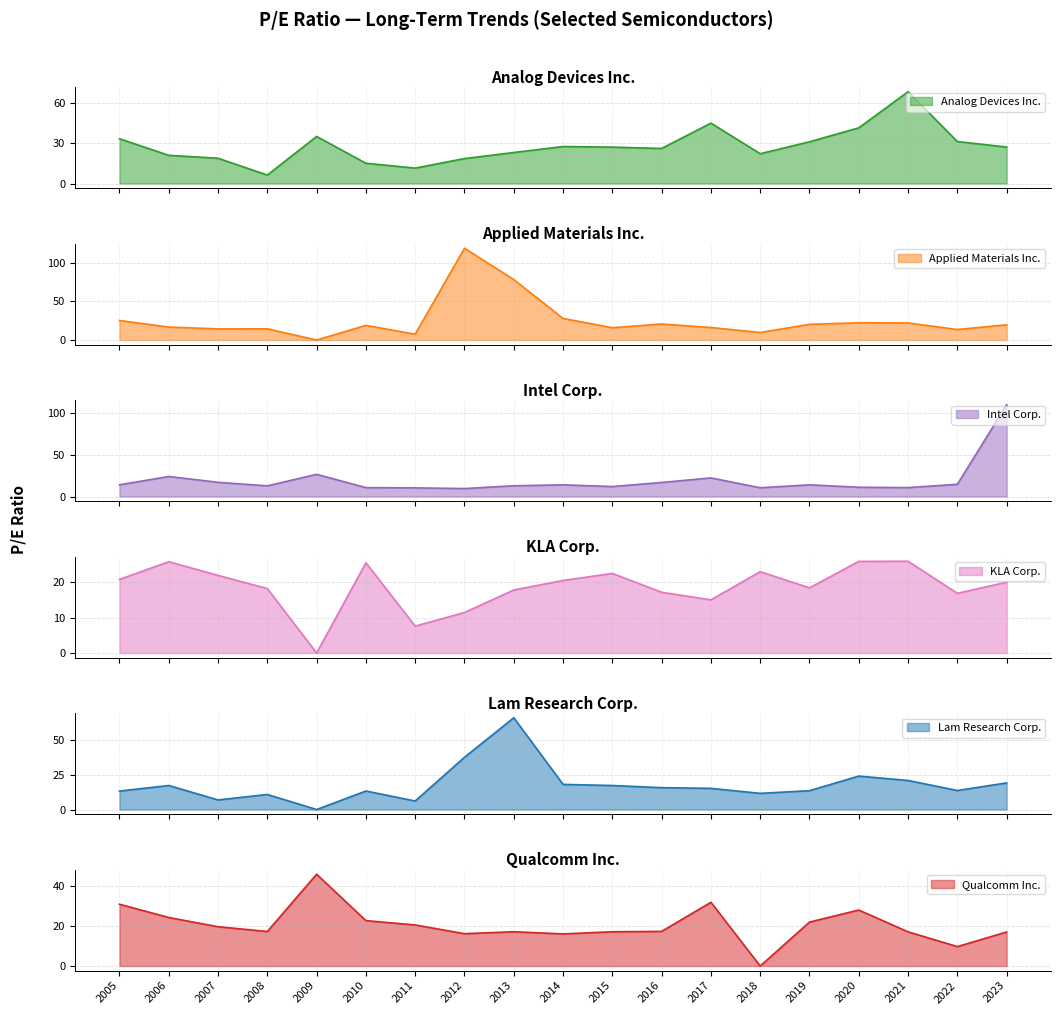

True or false: KLA Corp. has a value of 7.6 at 2011.

True